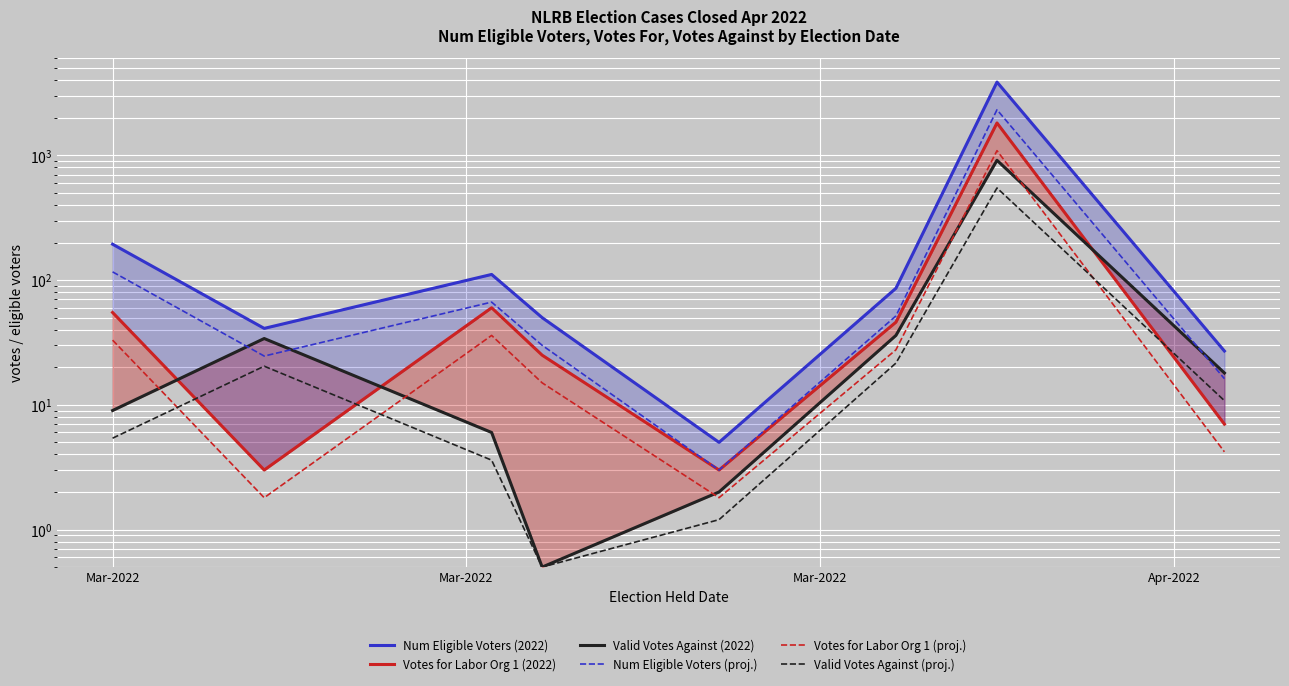

List the series in order of their peak value, highest first.

Num Eligible Voters (2022), Num Eligible Voters (proj.), Votes for Labor Org 1 (2022), Votes for Labor Org 1 (proj.), Valid Votes Against (2022), Valid Votes Against (proj.)